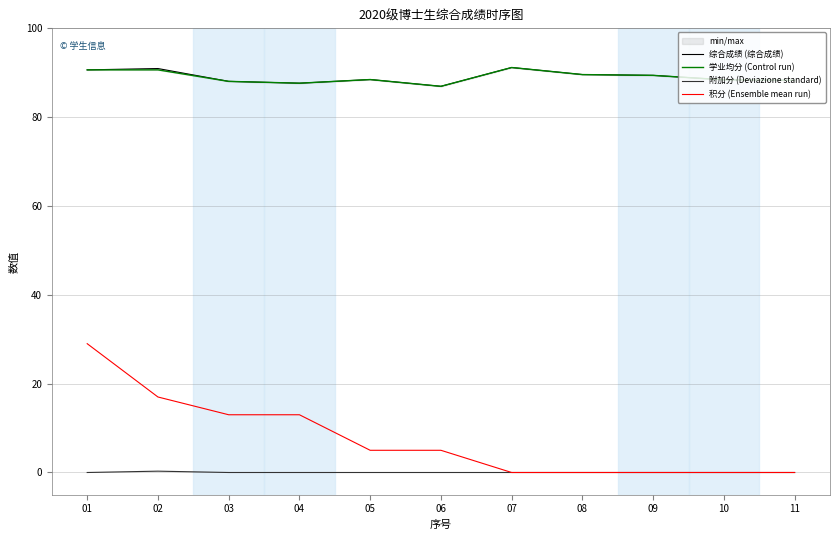

What is the spread (max minus min) of values at 08?

89.6